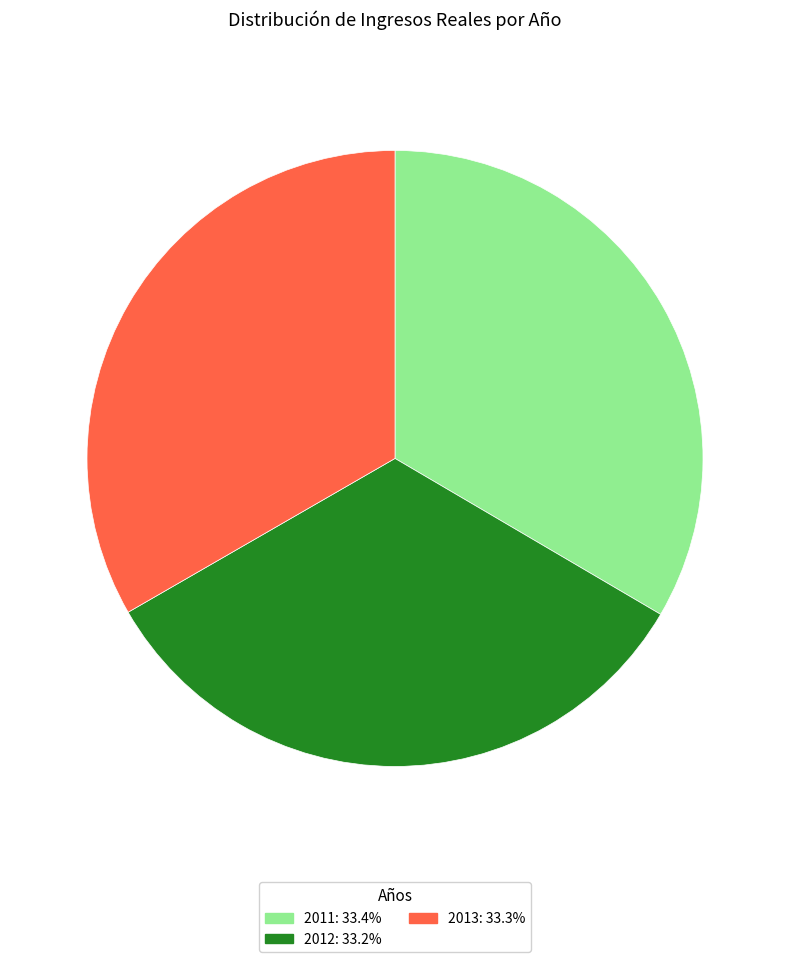

Combined, do 2013: 33.3% and 2011: 33.4% account for over 50%?

Yes